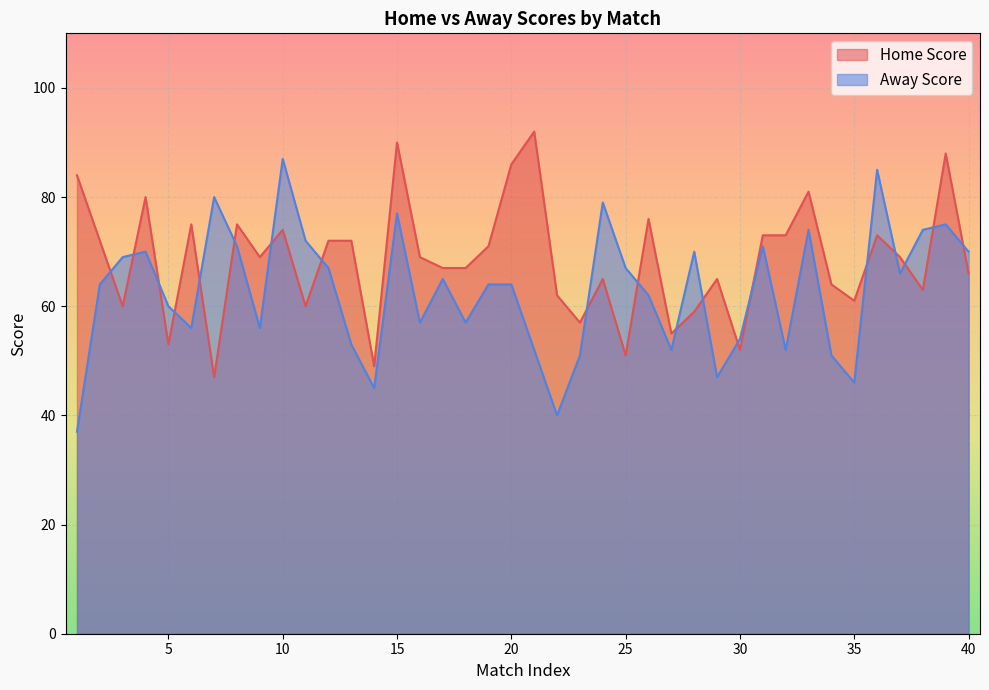

How many interior local valleys does the Home Score series have?

12